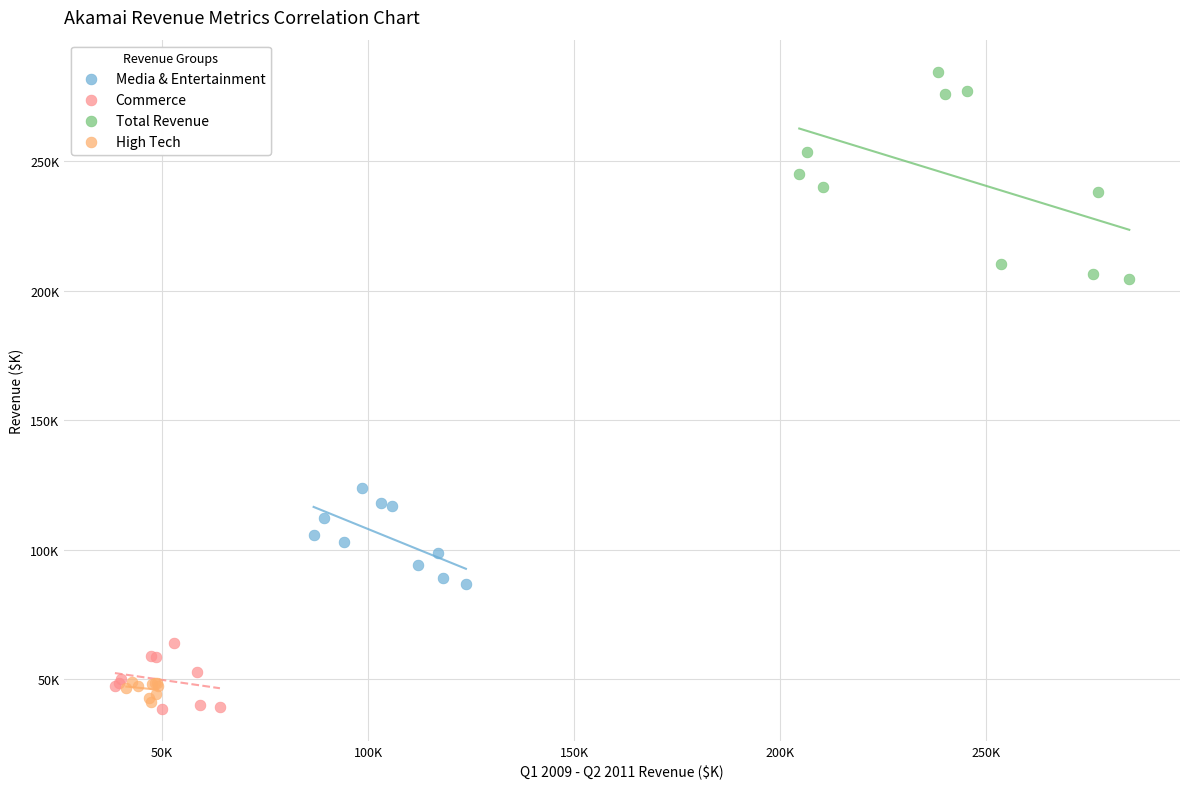

Which series reaches the minimum Y coordinate?

Commerce